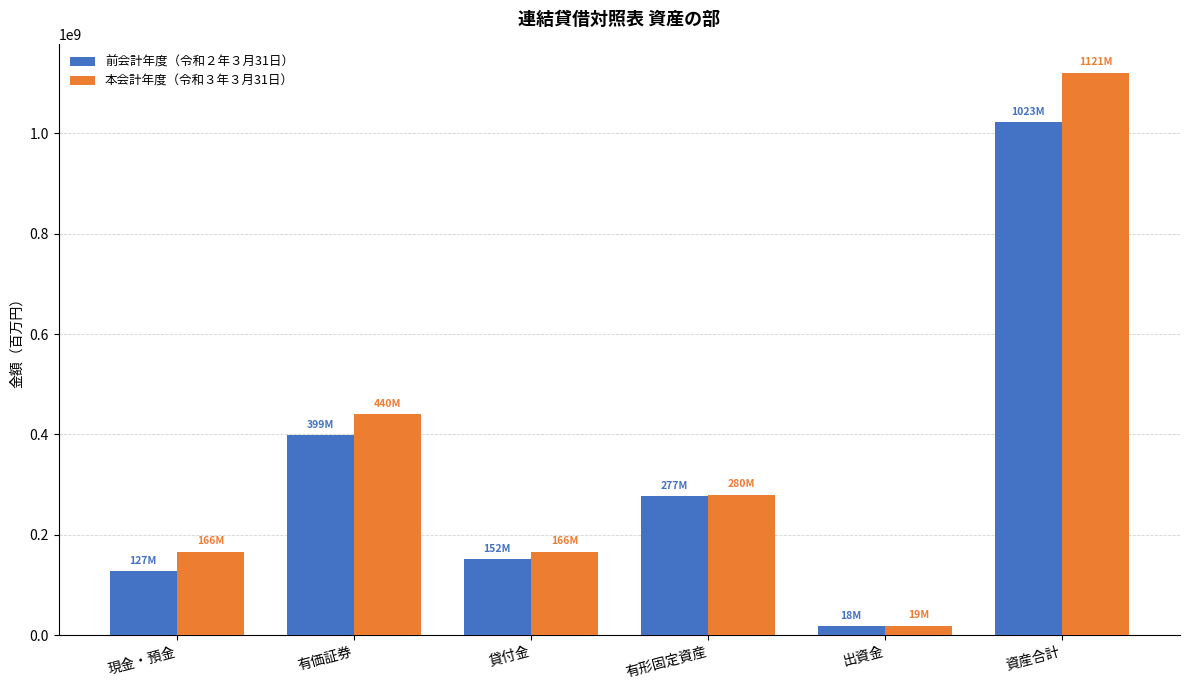

How many categories are shown in the chart?

6